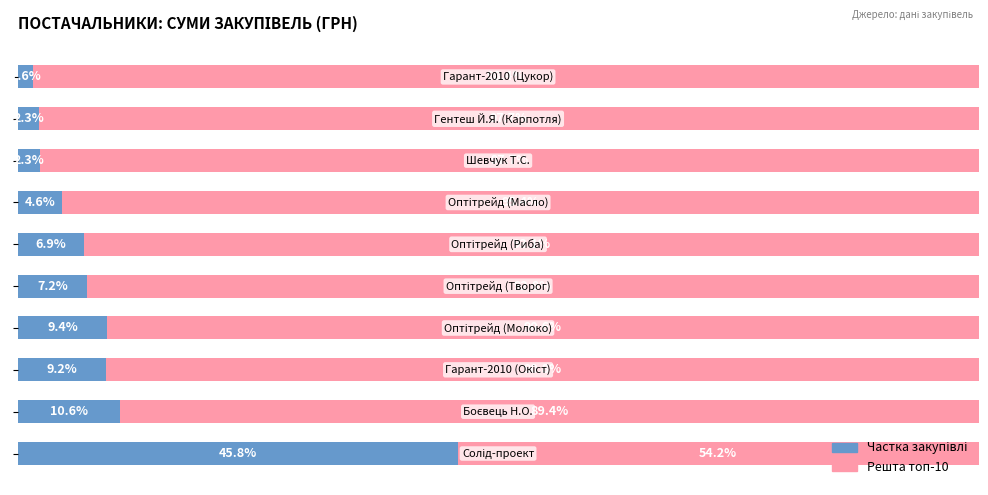

The Частка від топ-10 series shows 2.3 at 8. True or false?

True